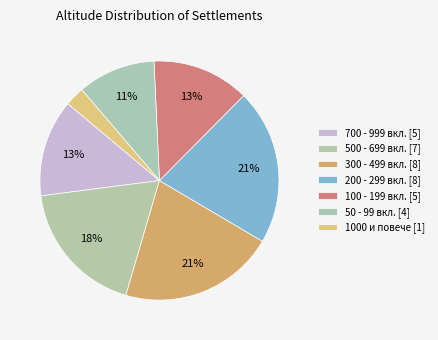

Count the number of slices in the pie.

7